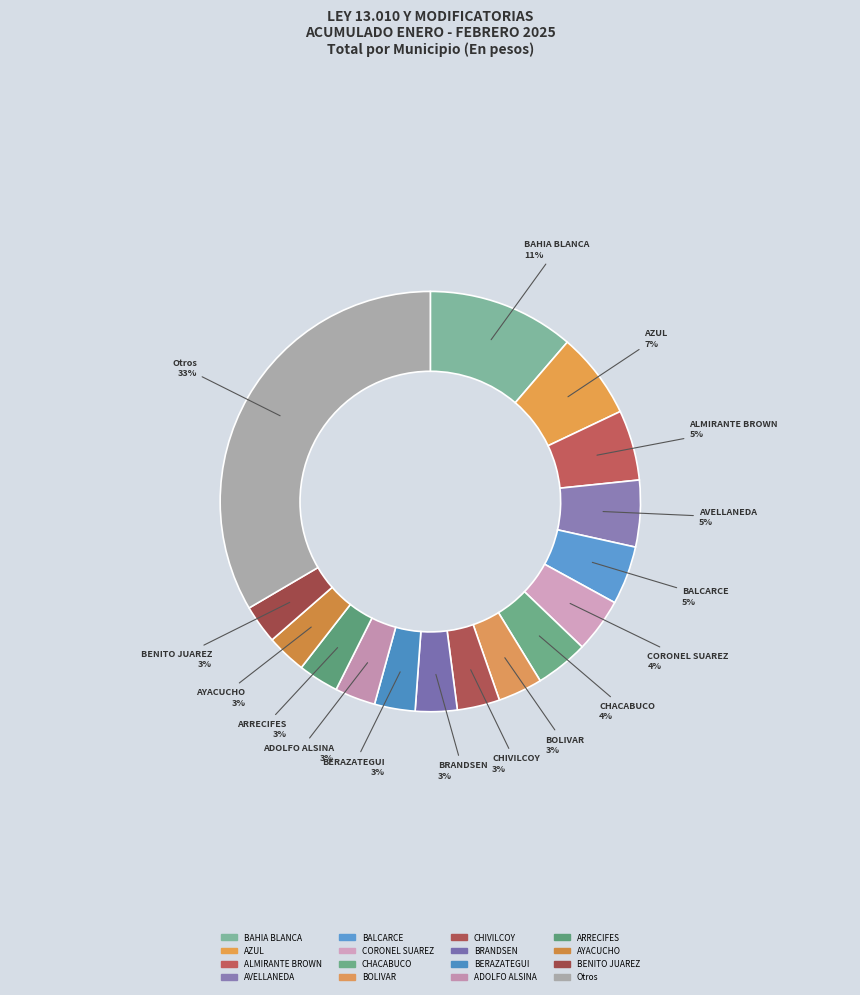

Count the number of slices in the pie.

16